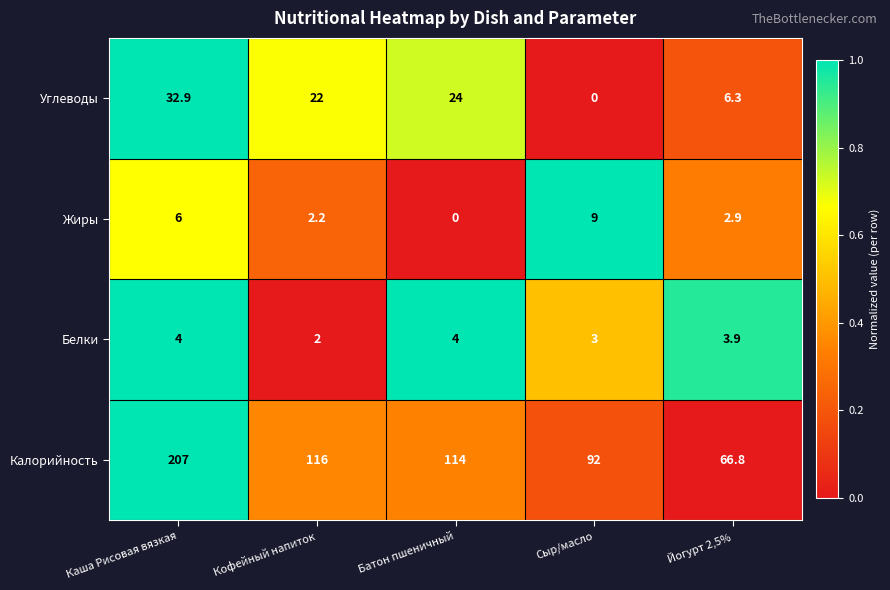

List the labels in order of Жиры value, smallest first.

Батон пшеничный, Кофейный напиток, Йогурт 2,5%, Каша Рисовая вязкая, Сыр/масло